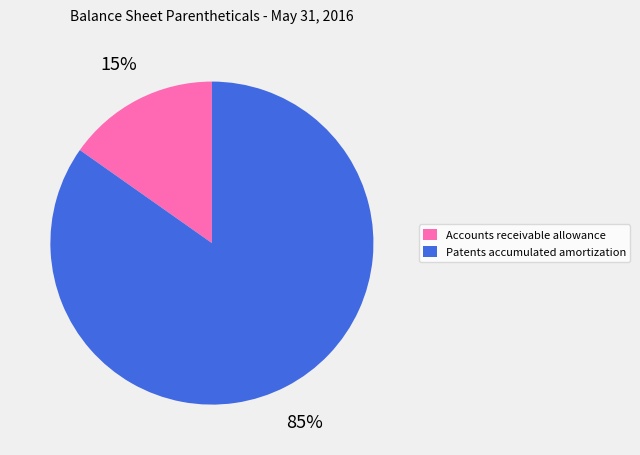

Combined, do Patents accumulated amortization and Accounts receivable allowance account for over 50%?

Yes